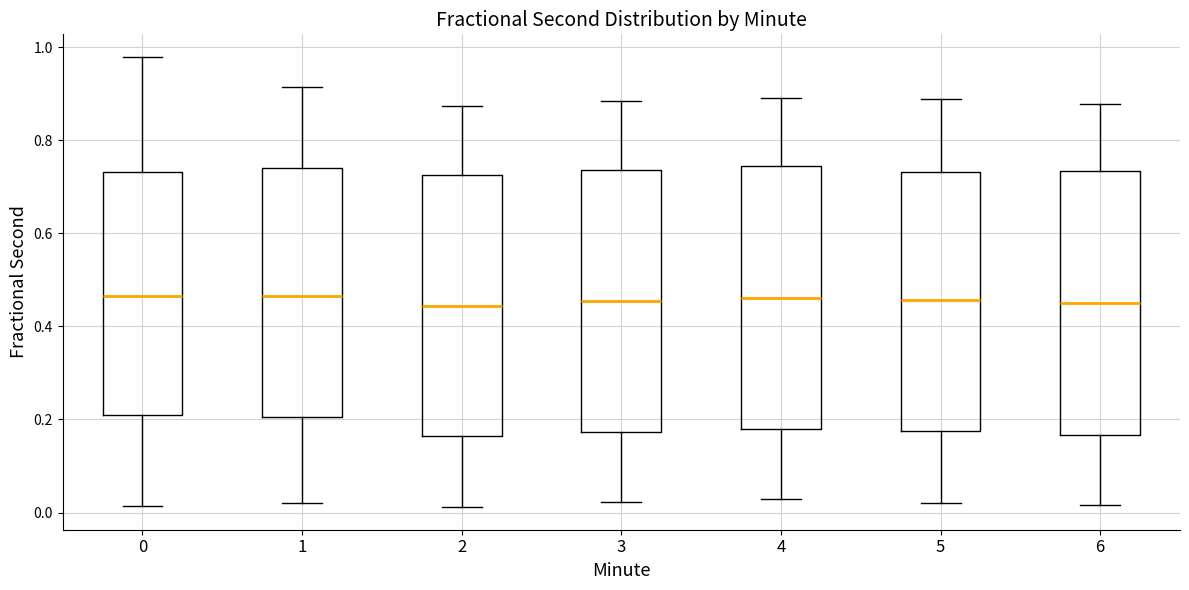

Reading left to right, read every box against the y-axis: the position of its median line, the range the box covers, and the ends of its whiskers. The values are not printed on the chart, so give them approximately, as read against the axis.

0: median 0.46, box 0.20 to 0.74, whiskers 0.02 to 0.98
1: median 0.46, box 0.20 to 0.74, whiskers 0.02 to 0.92
2: median 0.44, box 0.16 to 0.72, whiskers 0.02 to 0.88
3: median 0.46, box 0.18 to 0.74, whiskers 0.02 to 0.88
4: median 0.46, box 0.18 to 0.74, whiskers 0.02 to 0.90
5: median 0.46, box 0.18 to 0.74, whiskers 0.02 to 0.88
6: median 0.44, box 0.16 to 0.74, whiskers 0.02 to 0.88